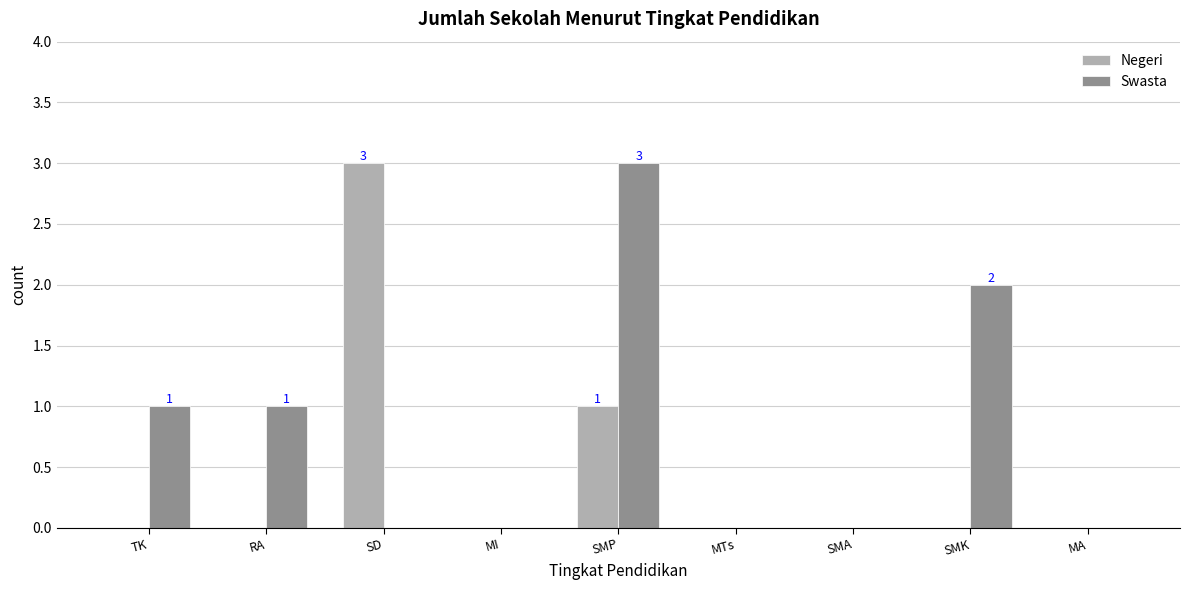

At which category is the sum across all series the highest?

SMP